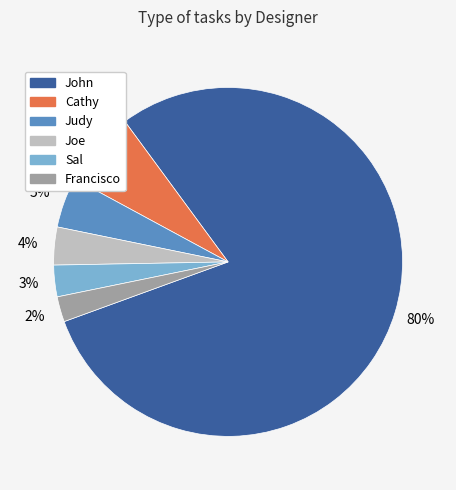

Which has a higher value, Cathy or John?

John